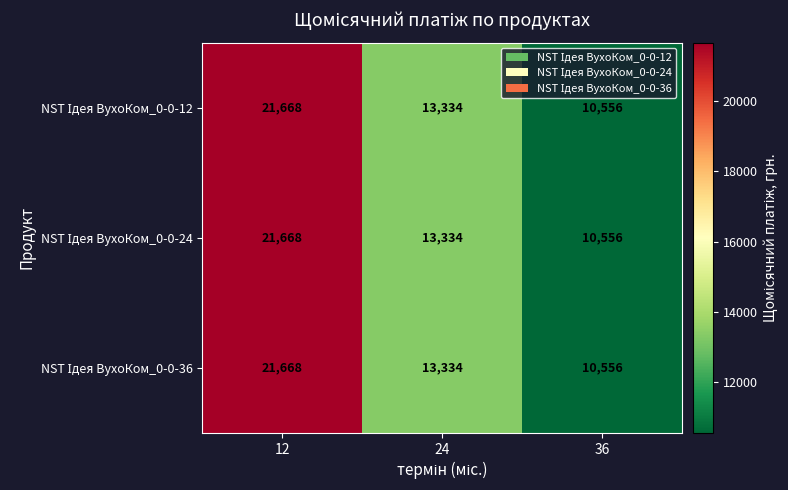

What is the total value across all series at 36?

31668